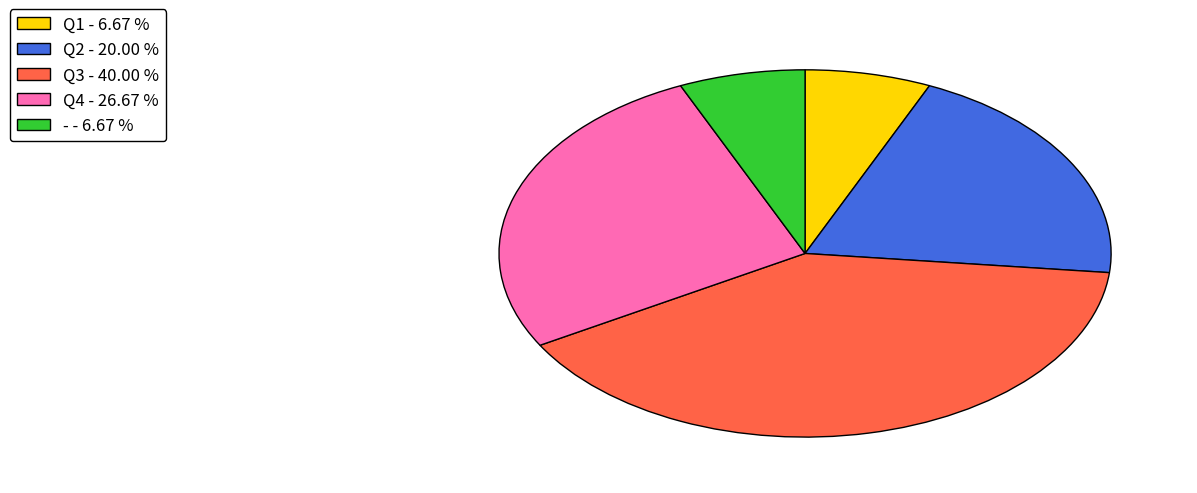

Count the number of slices in the pie.

5